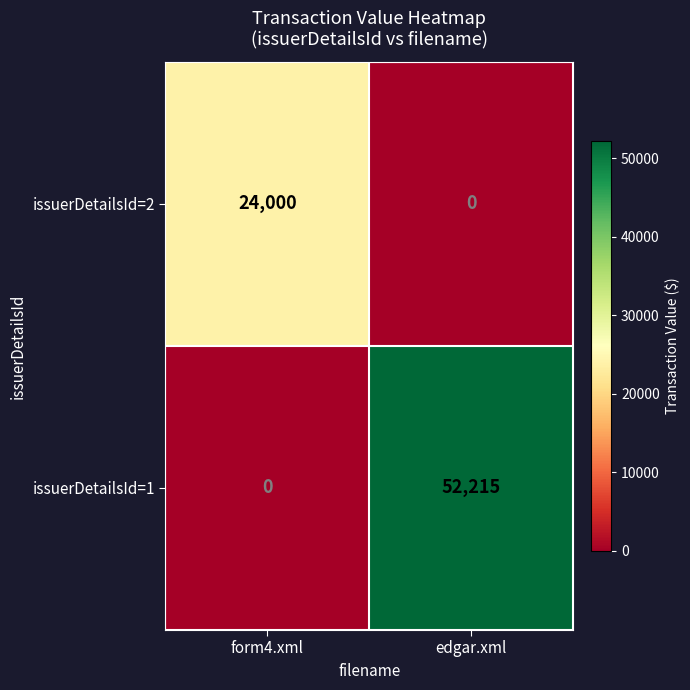

Reading right to left, what are all the values shown in this chart?

issuerDetailsId=2: 0	24000
issuerDetailsId=1: 52215	0